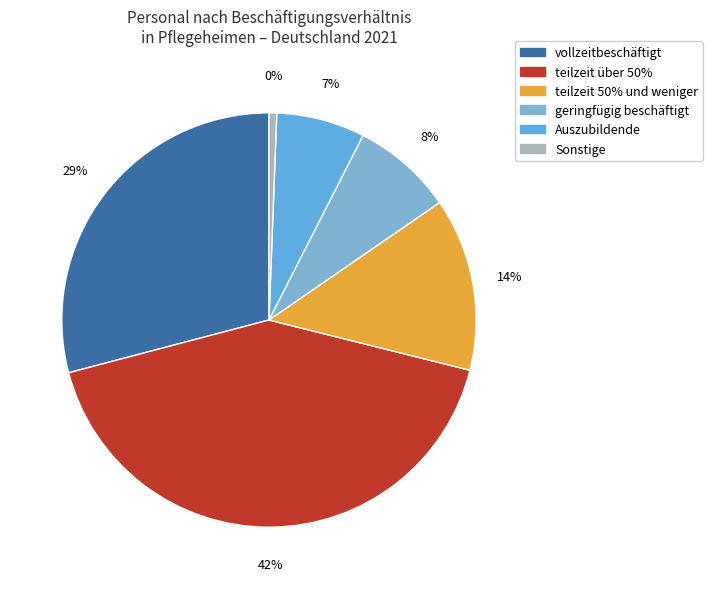

True or false: Bremen accounts for 17% of the total.

False